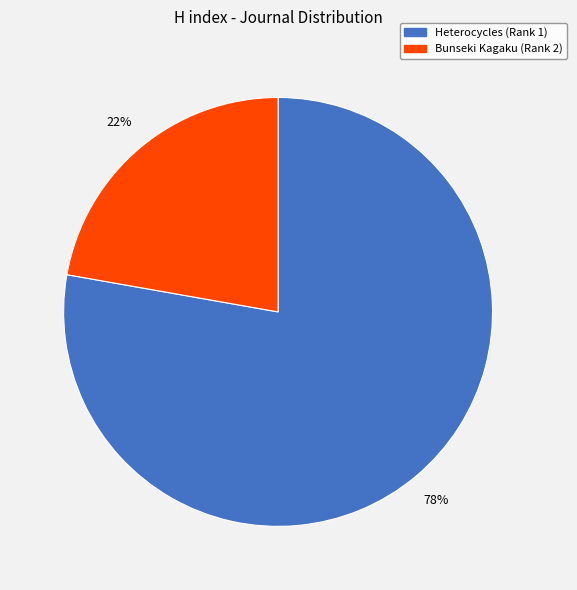

Rank the categories by value from lowest to highest.

Bunseki Kagaku (Rank 2), Heterocycles (Rank 1)